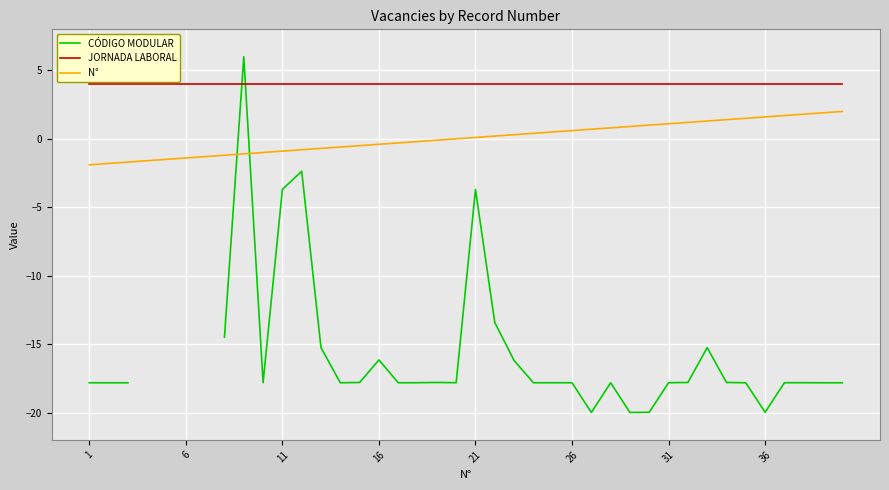

What are all the series names shown in the legend?

CÓDIGO MODULAR, JORNADA LABORAL, N°